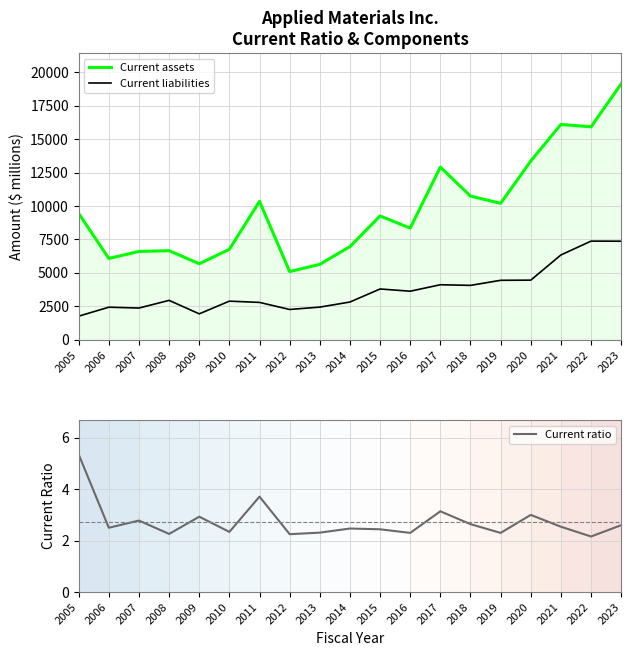

What is the average value of the Current liabilities series?

3699